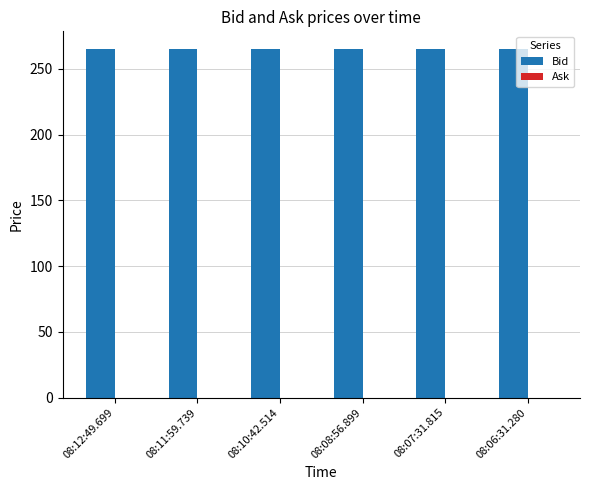

What is the minimum value shown in the chart?

265.3